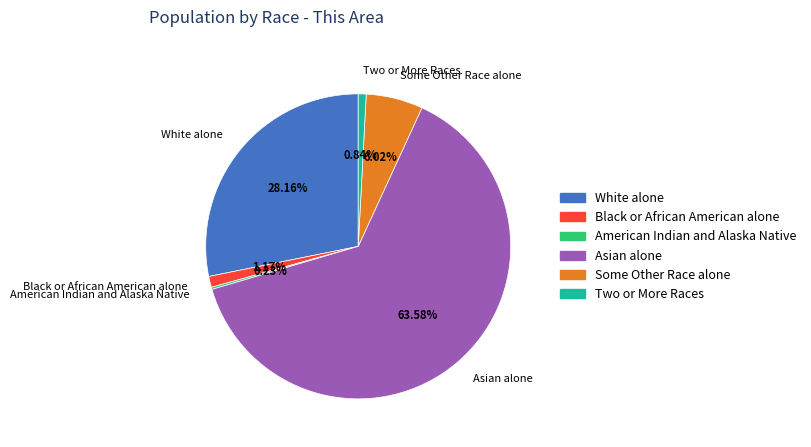

Which has a higher value, Two or More Races or White alone?

White alone